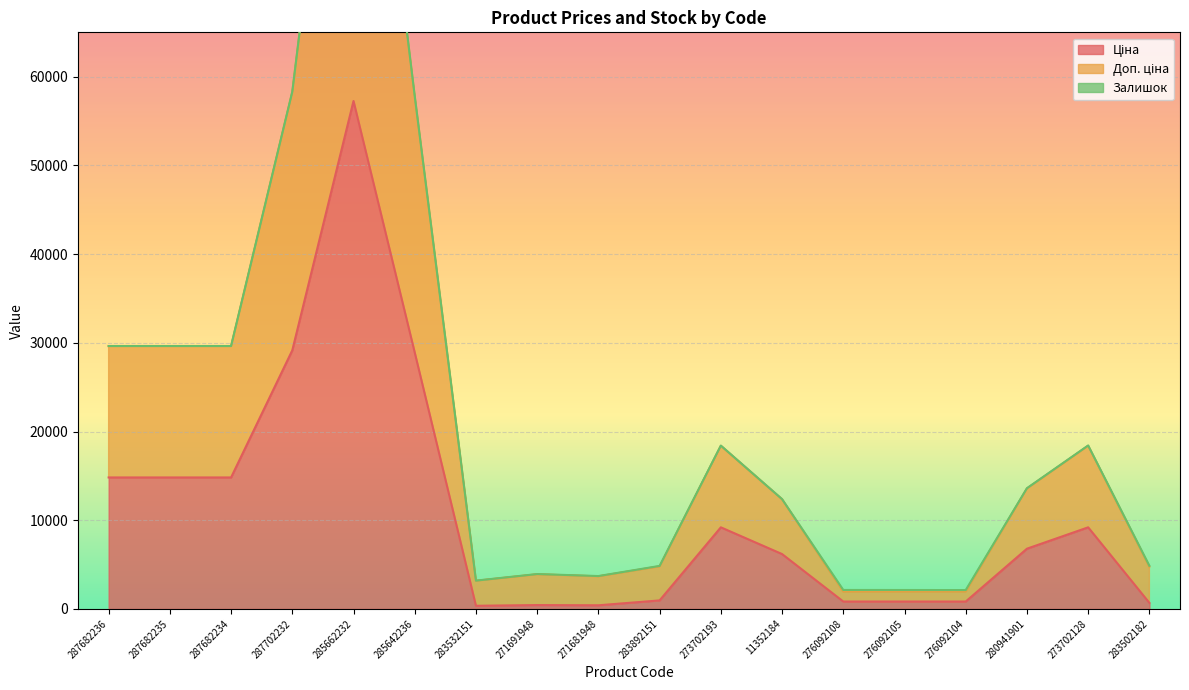

How many interior local valleys does the Ціна series have?

2